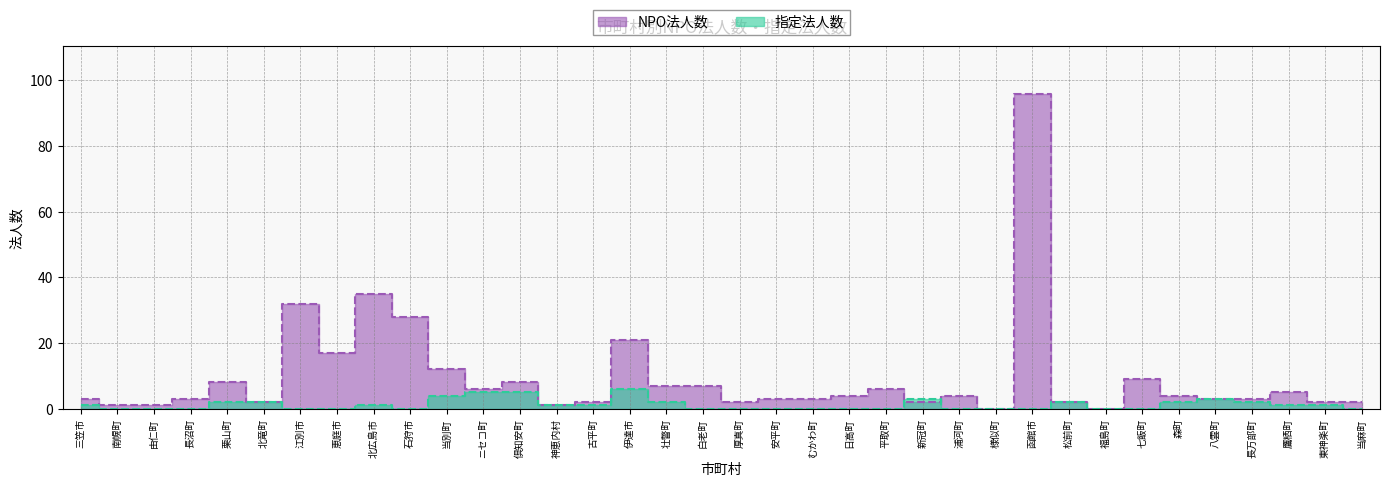

How many values in the NPO法人数 series are below 4?

18